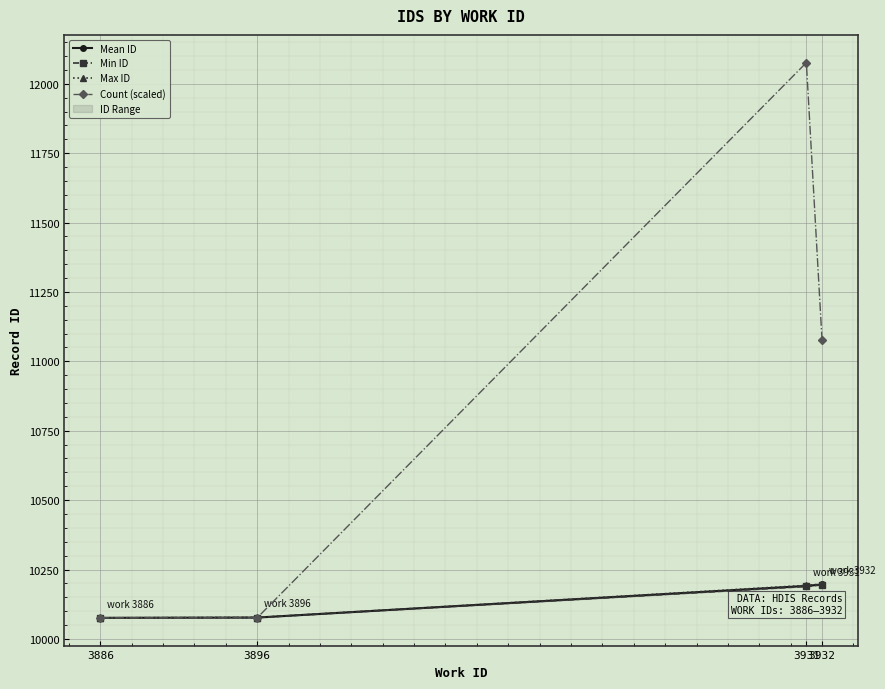

Reading left to right, extract all data points from this chart.

Mean ID: 3886=10076.0	3896=10077.0	3931=10191.0	3932=10196.3
Min ID: 3886=10076.0	3896=10077.0	3931=10189.0	3932=10195.0
Max ID: 3886=10076.0	3896=10077.0	3931=10193.0	3932=10198.0
Count (scaled): 3886=10076.0	3896=10076.0	3931=12076.0	3932=11076.0